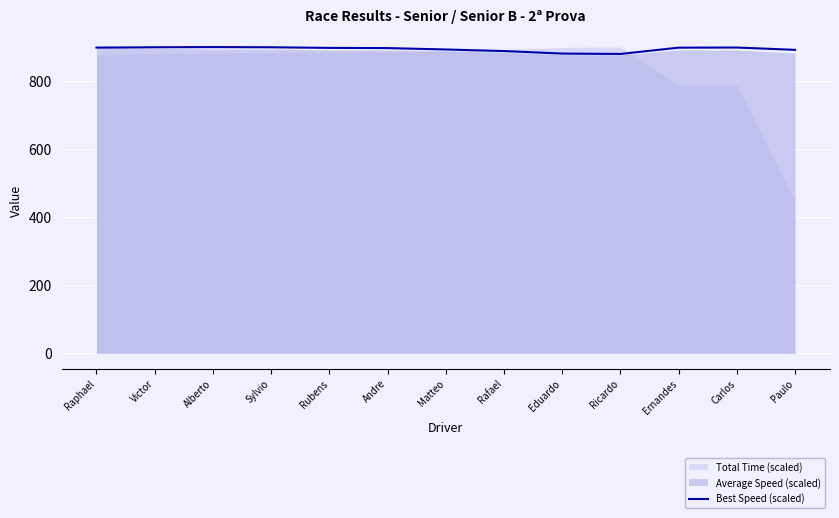

Does the chart display data point markers on the line(s)?

No